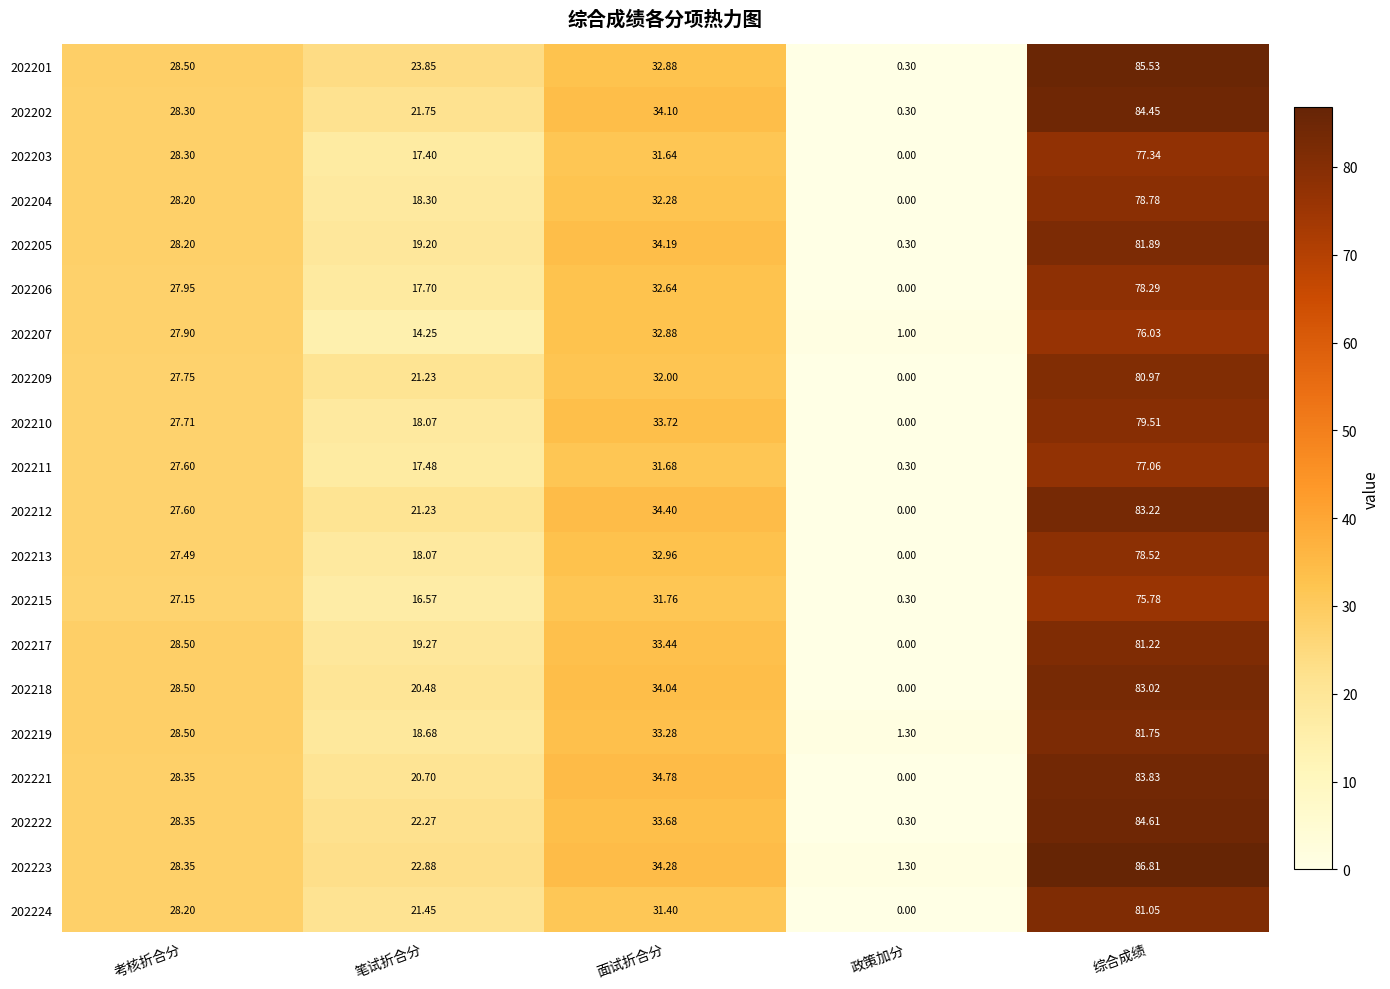

At which category does the chart reach its peak across all series?

综合成绩